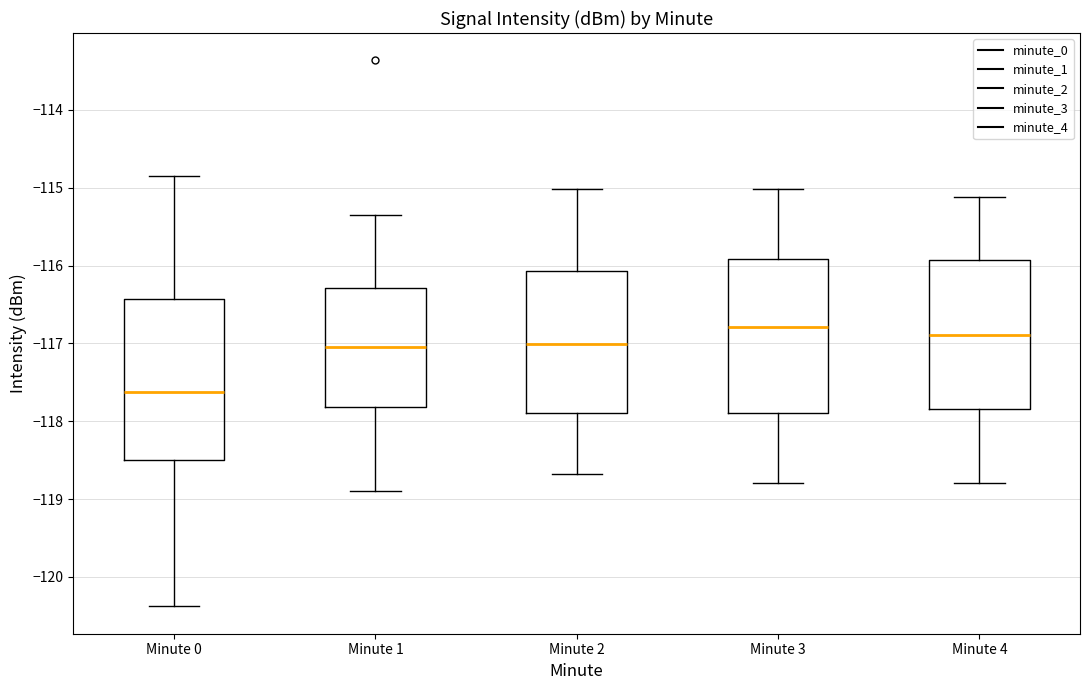

Reading left to right, read every box against the y-axis: the position of its median line, the range the box covers, and the ends of its whiskers. The values are not printed on the chart, so give them approximately, as read against the axis.

Minute 0: median -117.6, box -118.5 to -116.4, whiskers -120.4 to -114.8
Minute 1: median -117.0, box -117.8 to -116.3, whiskers -118.9 to -115.3
Minute 2: median -117.0, box -117.9 to -116.1, whiskers -118.7 to -115.0
Minute 3: median -116.8, box -117.9 to -115.9, whiskers -118.8 to -115.0
Minute 4: median -116.9, box -117.8 to -115.9, whiskers -118.8 to -115.1